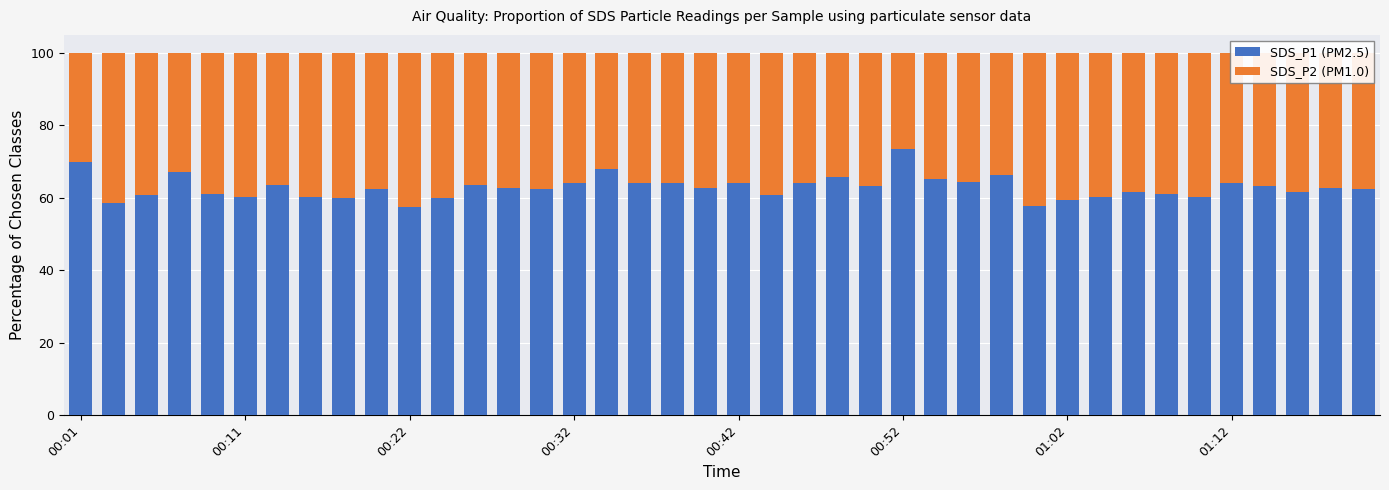

What is the maximum value for SDS_P1 (PM2.5)?

73.4